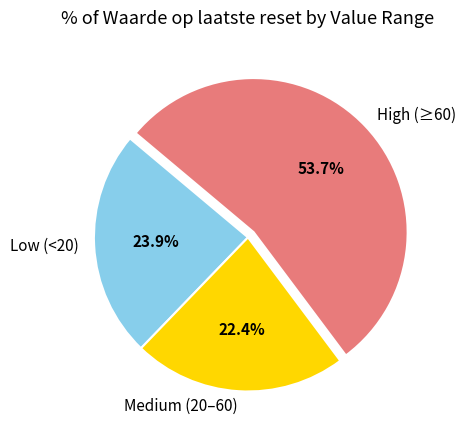

Which category has the biggest portion of the pie?

High (≥60)